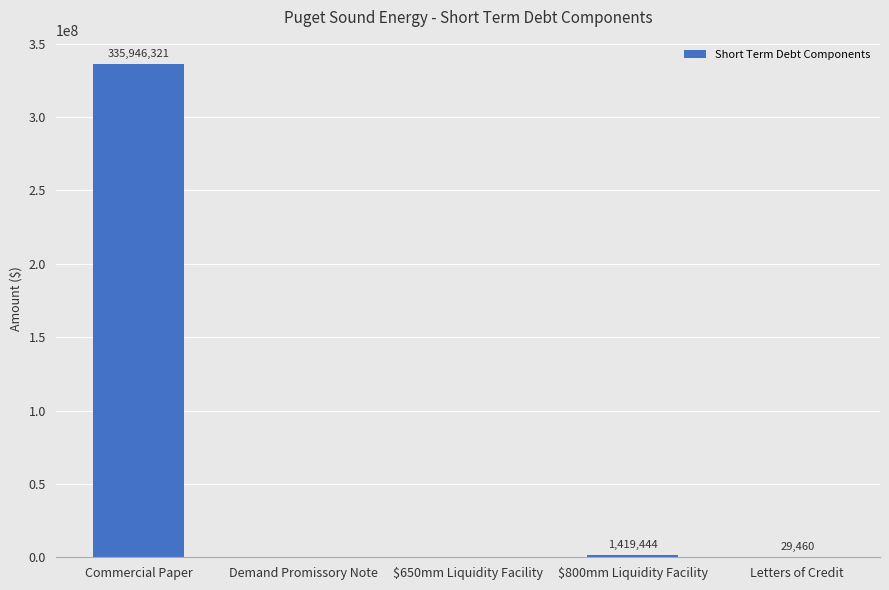

The chart shows a value of 159287501.1 at Commercial Paper. True or false?

False